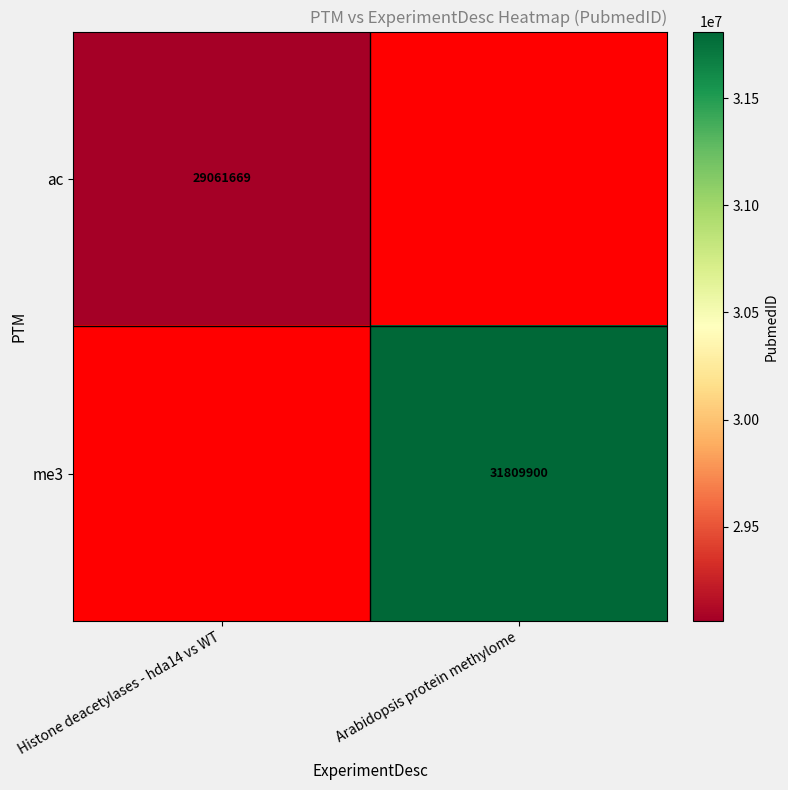

The ac series shows 29061669 at Histone deacetylases - hda14 vs WT. True or false?

True